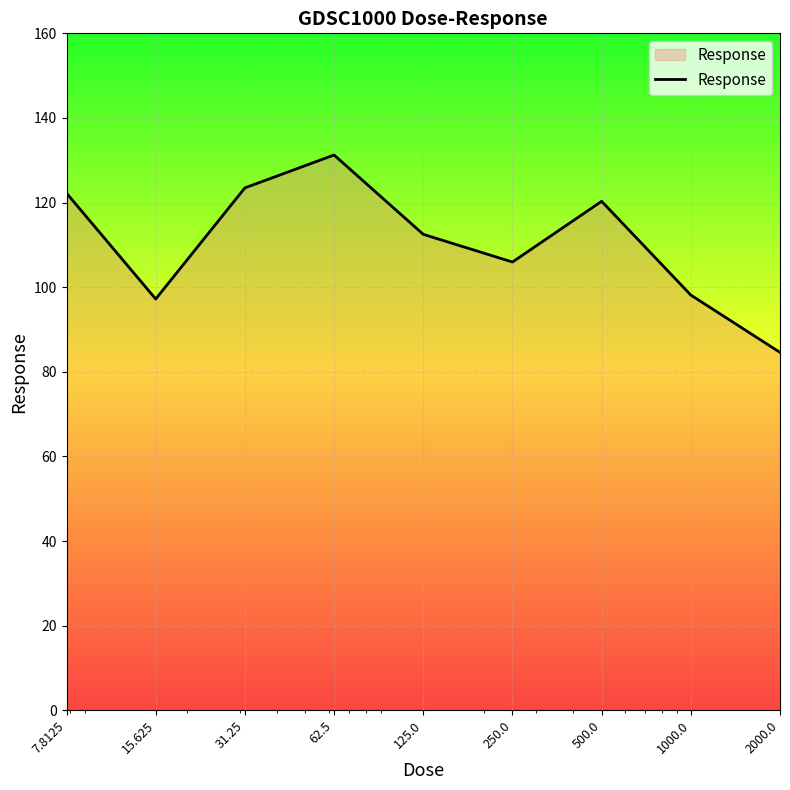

Reading right to left, list all the values displayed in this chart.

84.6	98.2	120.3	106.0	112.5	131.2	123.5	97.2	122.2